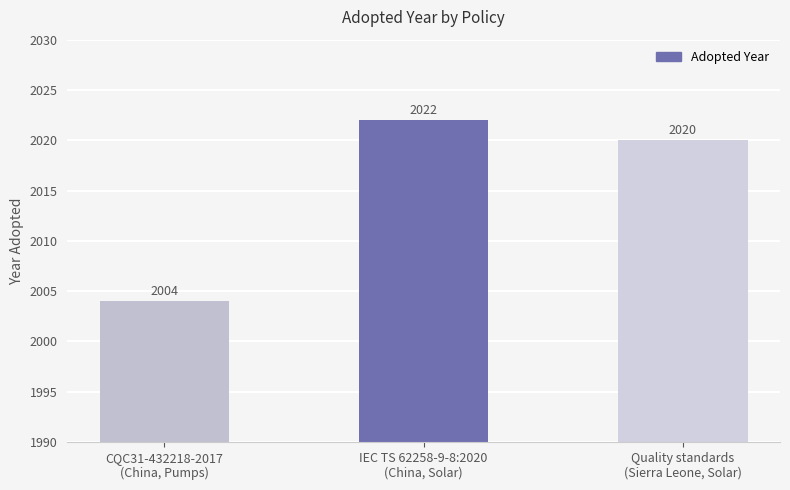

What is the sum of all values?

6046